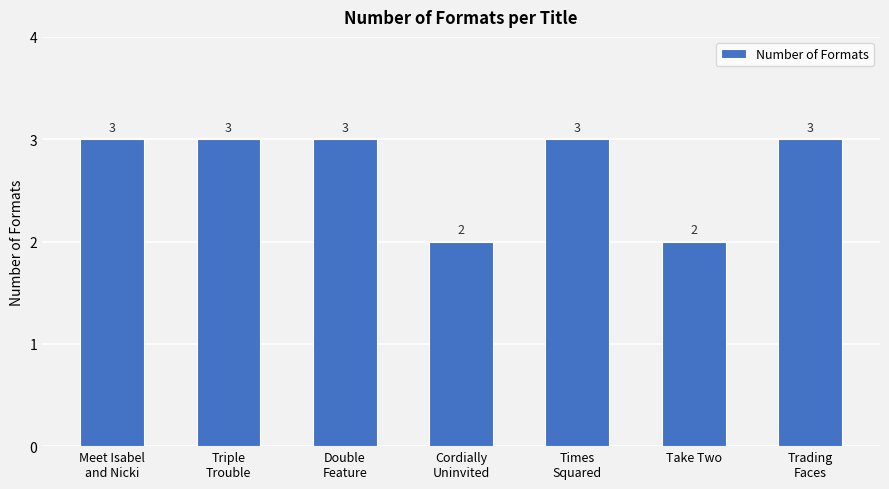

What is the greatest value displayed?

3